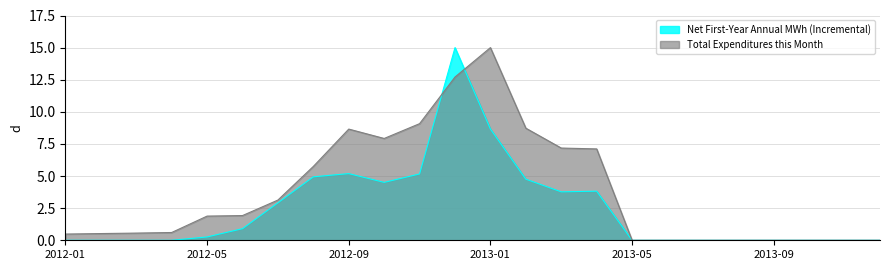

Is the value of Net First-Year Annual MWh (Incremental) at 2013-03 greater than the value of Total Expenditures this Month at 2012-07?

Yes